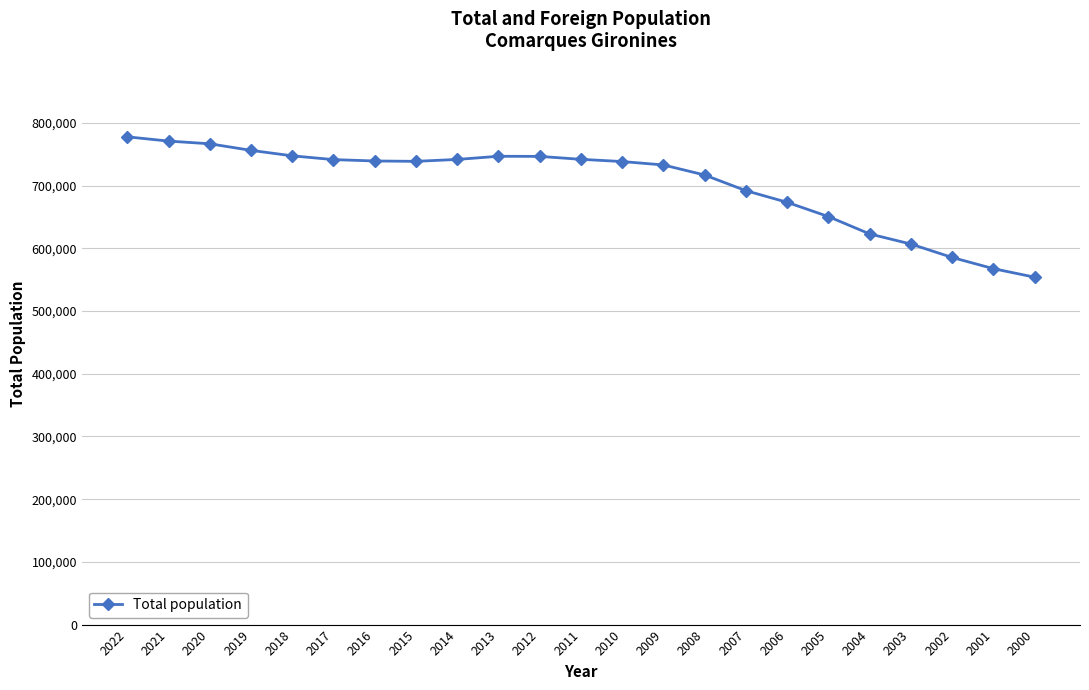

What is the minimum value shown in the chart?

553964